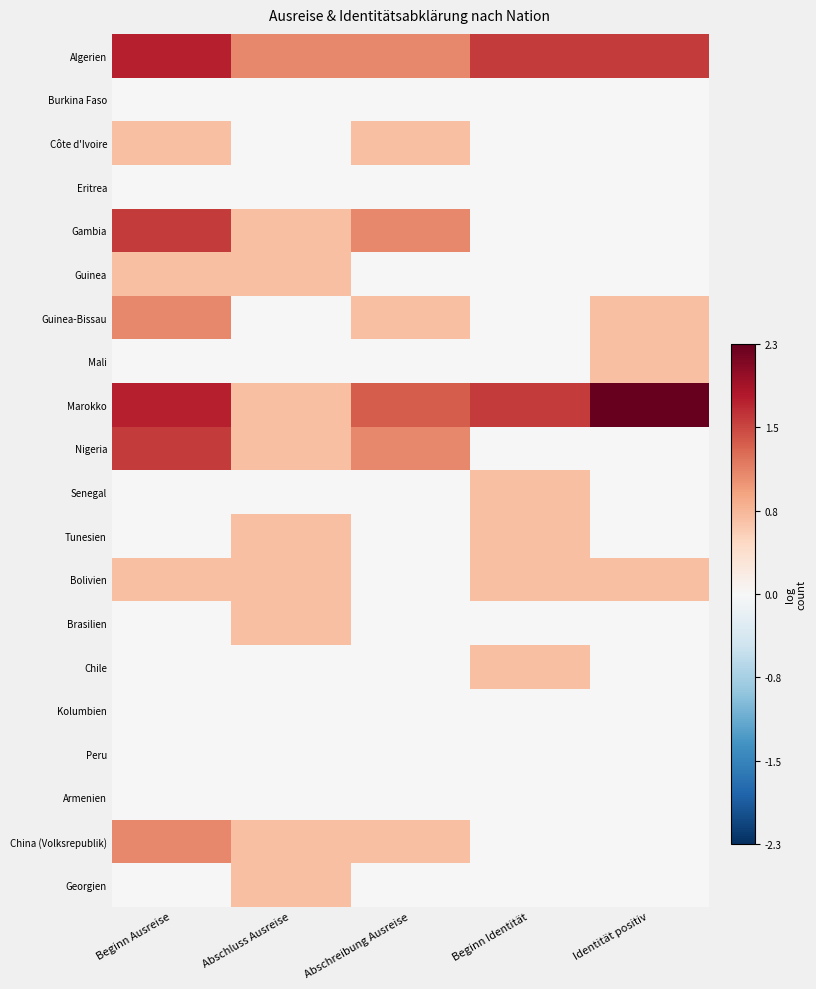

Rank the series by their maximum value, from highest to lowest.

Marokko, Algerien, Gambia, Nigeria, Guinea-Bissau, China (Volksrepublik), Côte d'Ivoire, Guinea, Mali, Senegal, Tunesien, Bolivien, Brasilien, Chile, Georgien, Burkina Faso, Eritrea, Kolumbien, Peru, Armenien